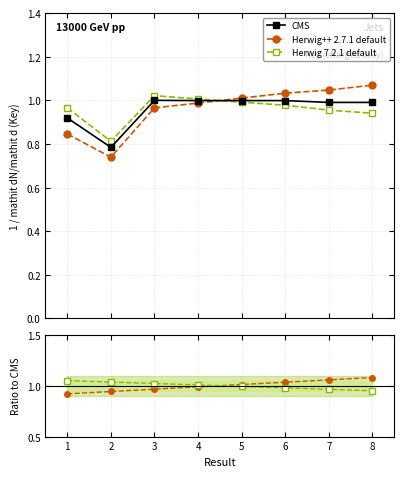

What is the maximum value shown in the chart?

1.1